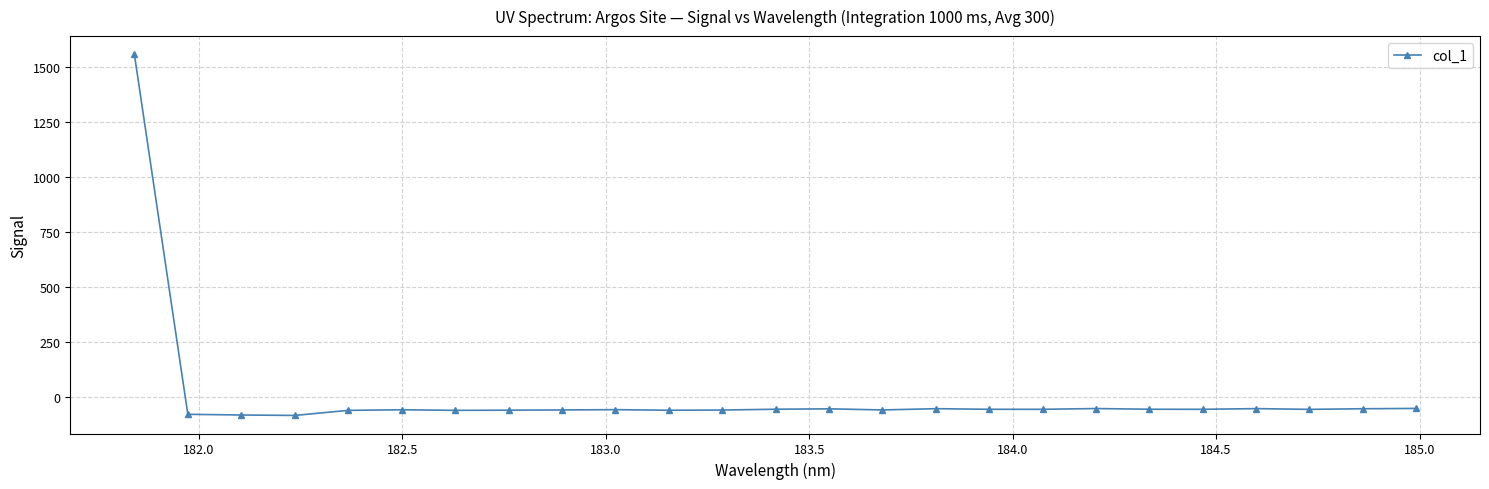

How many categories are shown in the chart?

25